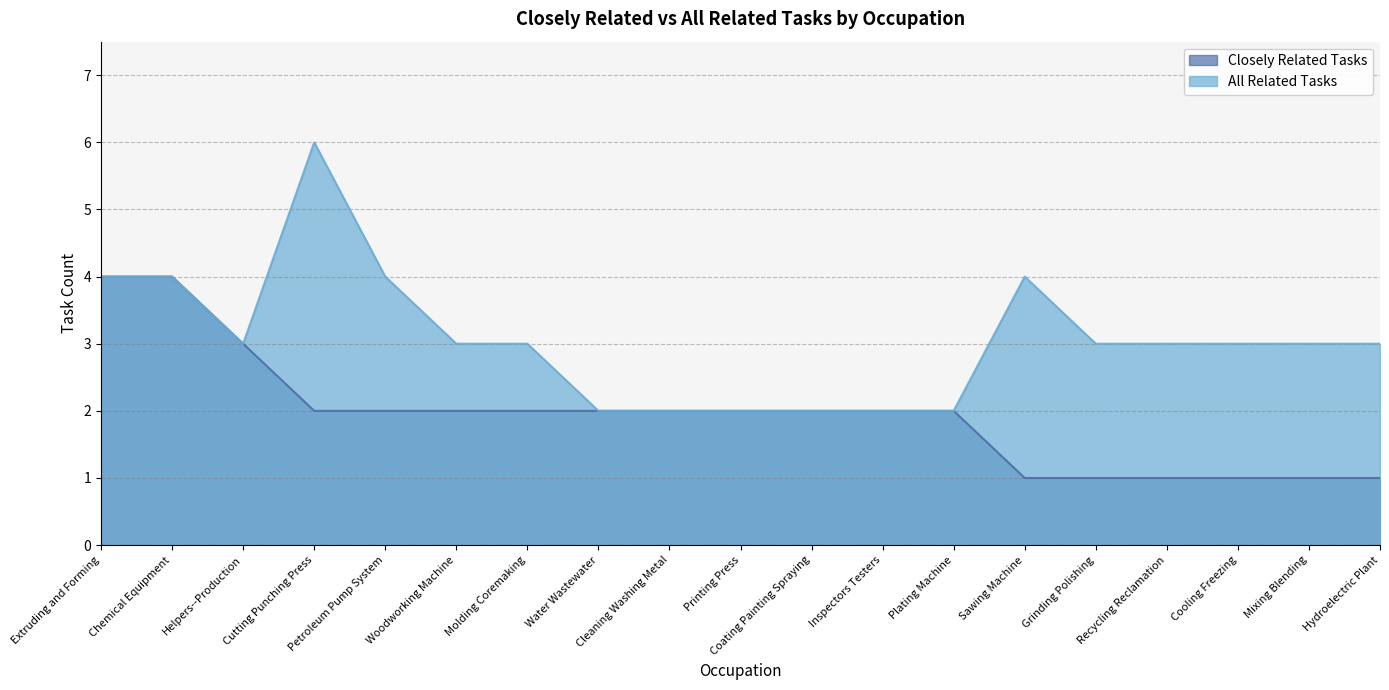

Does the chart have visible grid lines?

Yes